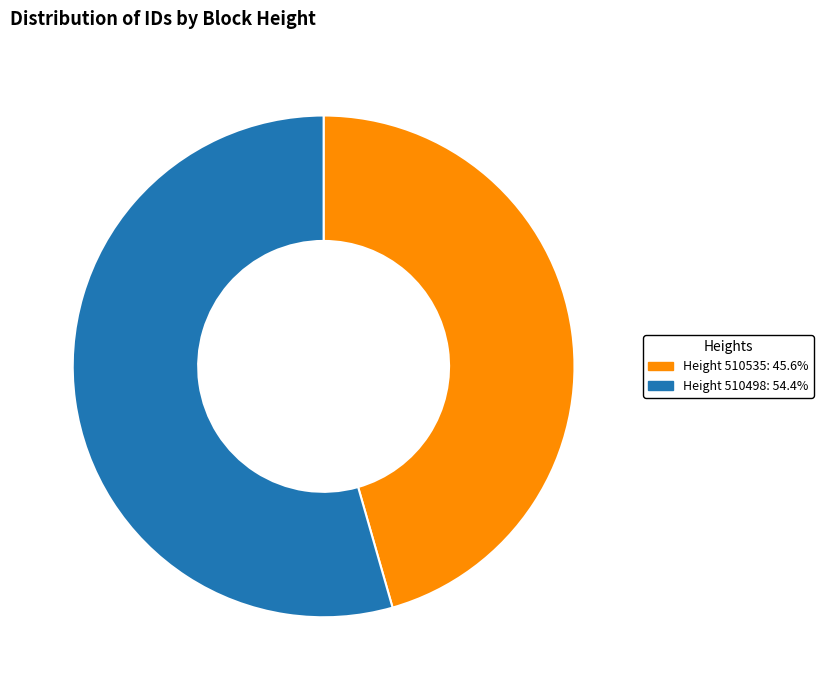

Combined, do Height 510535: 45.6% and Height 510498: 54.4% account for over 50%?

Yes